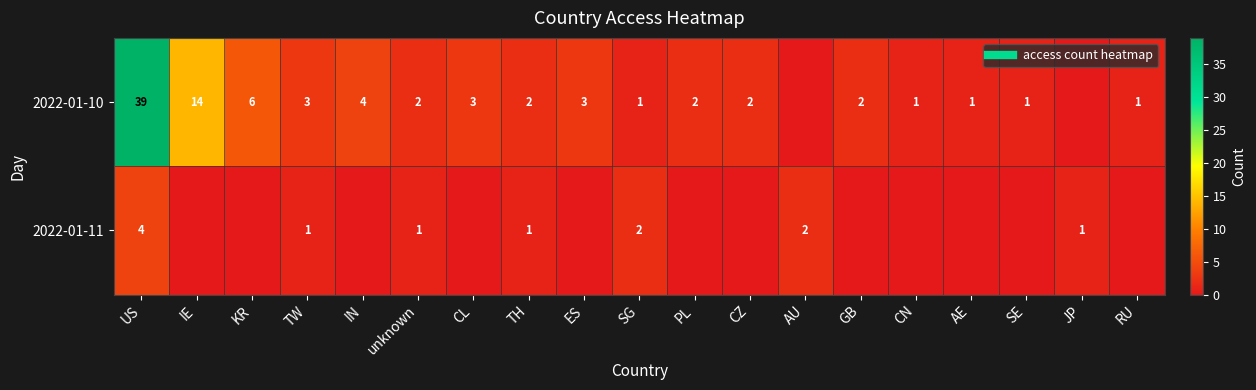

How many values in the 2022-01-11 series exceed 0?

7